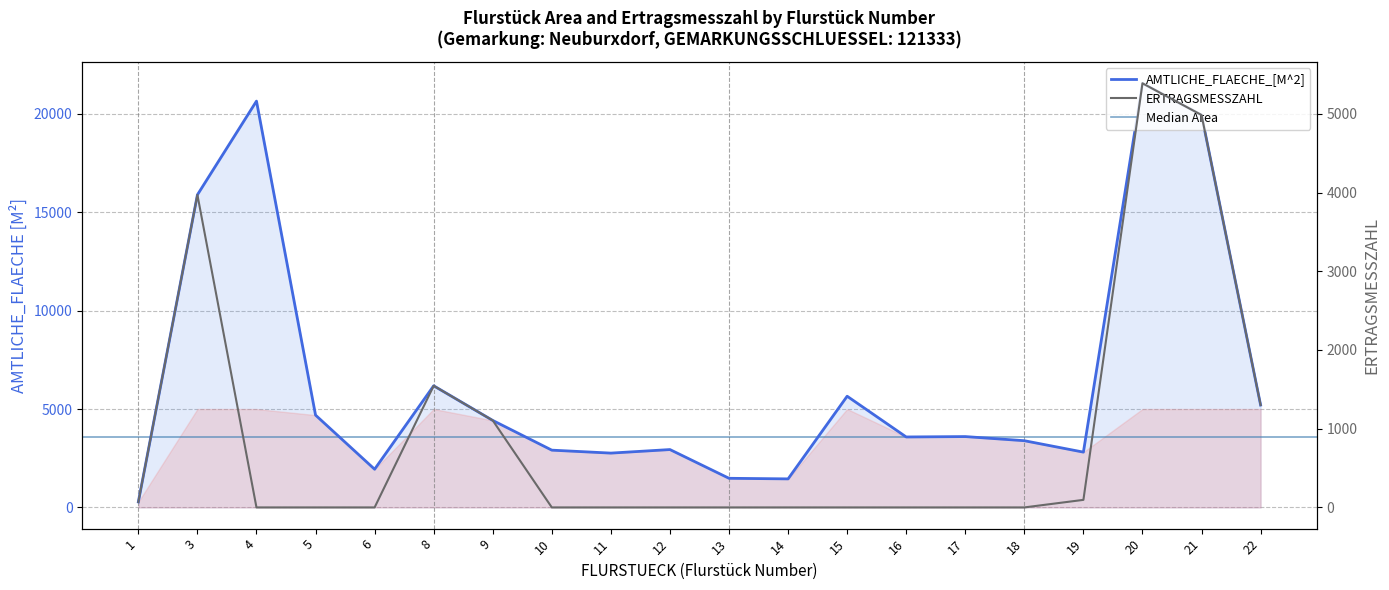

How many lines are shown in the chart?

2